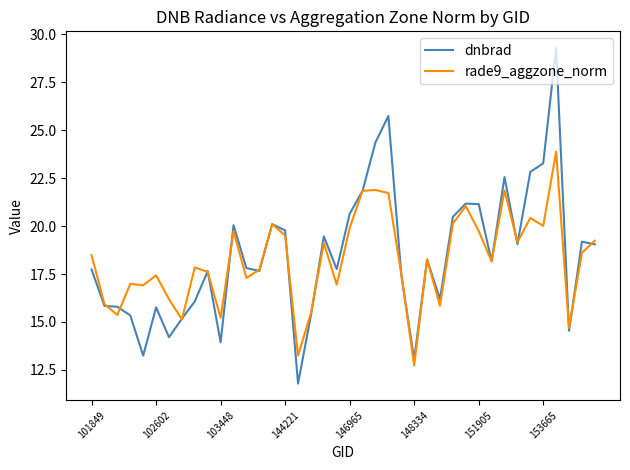

Which series has the widest spread of values?

dnbrad